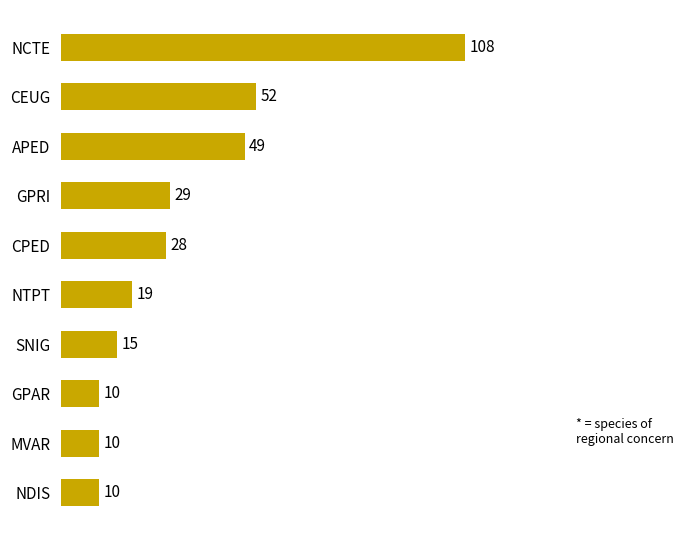

Reading bottom to top, what are all the values shown in this chart?

NDIS=10	MVAR=10	GPAR=10	SNIG=15	NTPT=19	CPED=28	GPRI=29	APED=49	CEUG=52	NCTE=108